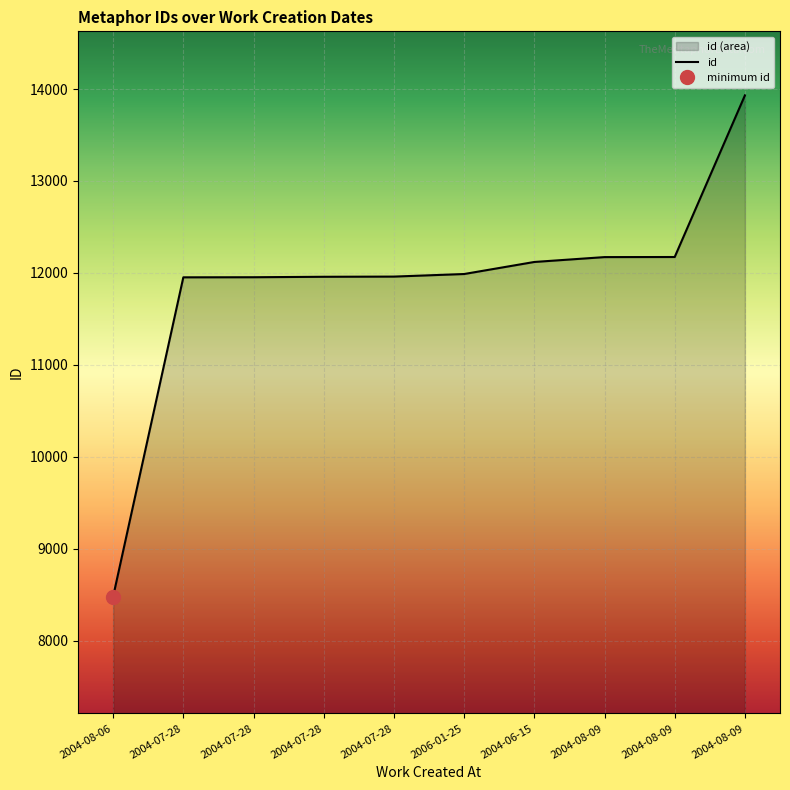

List the labels in order of value, largest first.

2004-08-09, 2004-08-09, 2004-08-09, 2004-06-15, 2006-01-25, 2004-07-28, 2004-07-28, 2004-07-28, 2004-07-28, 2004-08-06